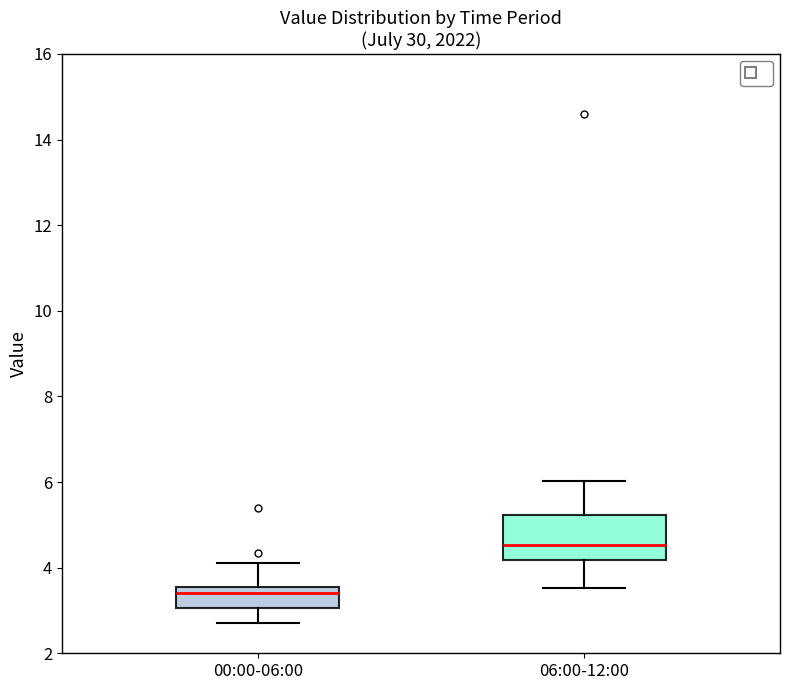

Comparing the boxes themselves (not the whiskers), which one is the tallest?

06:00-12:00